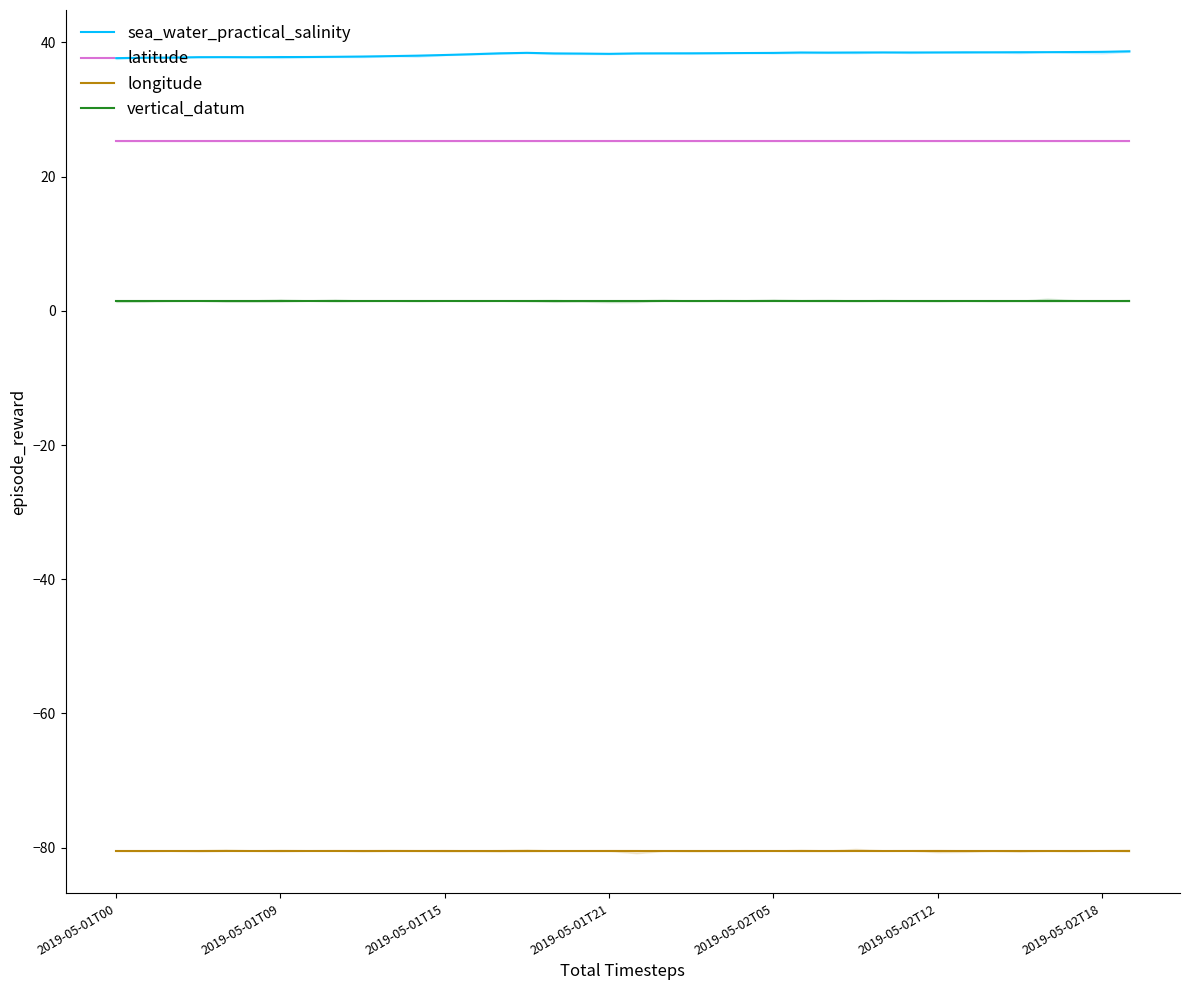

True or false: longitude and latitude intersect in this chart.

False